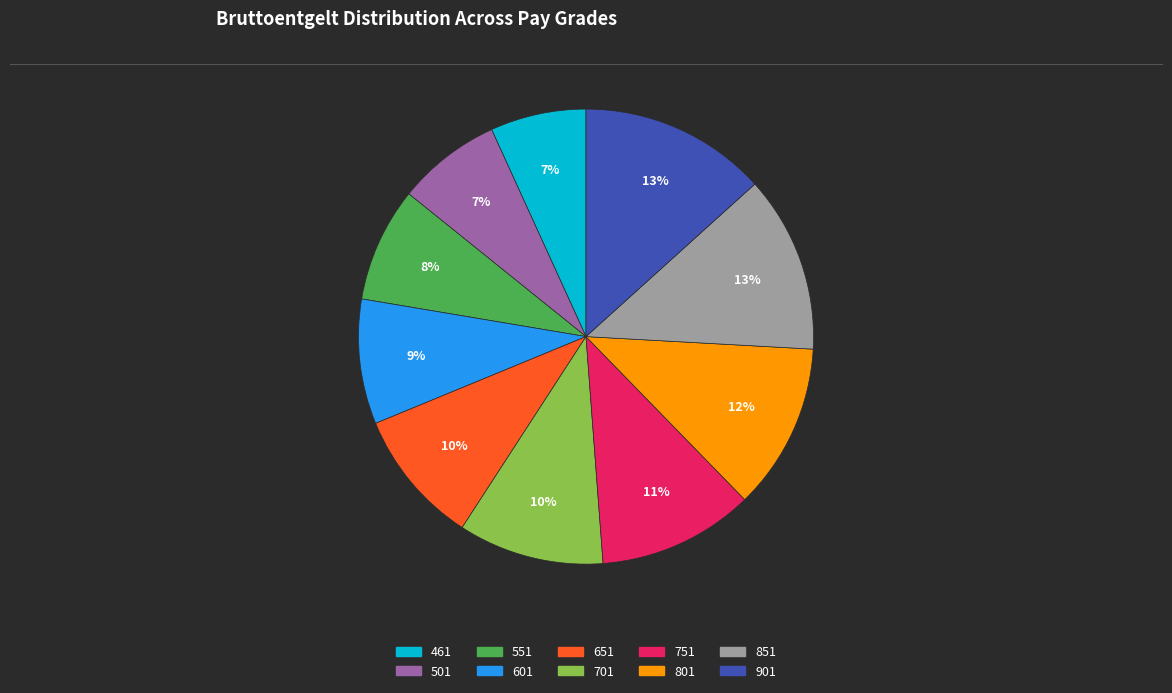

To the nearest percent, what is the average slice percentage?

10%